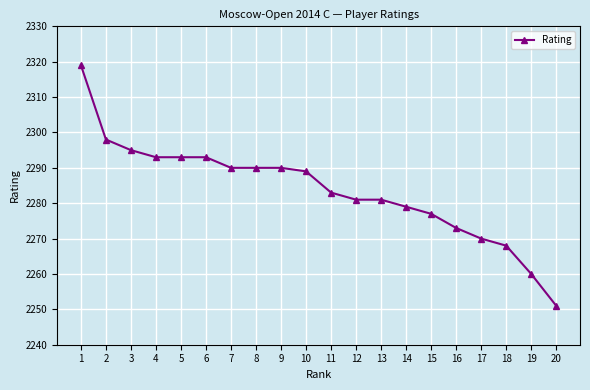

Reading left to right, list all the values displayed in this chart.

2319	2298	2295	2293	2293	2293	2290	2290	2290	2289	2283	2281	2281	2279	2277	2273	2270	2268	2260	2251